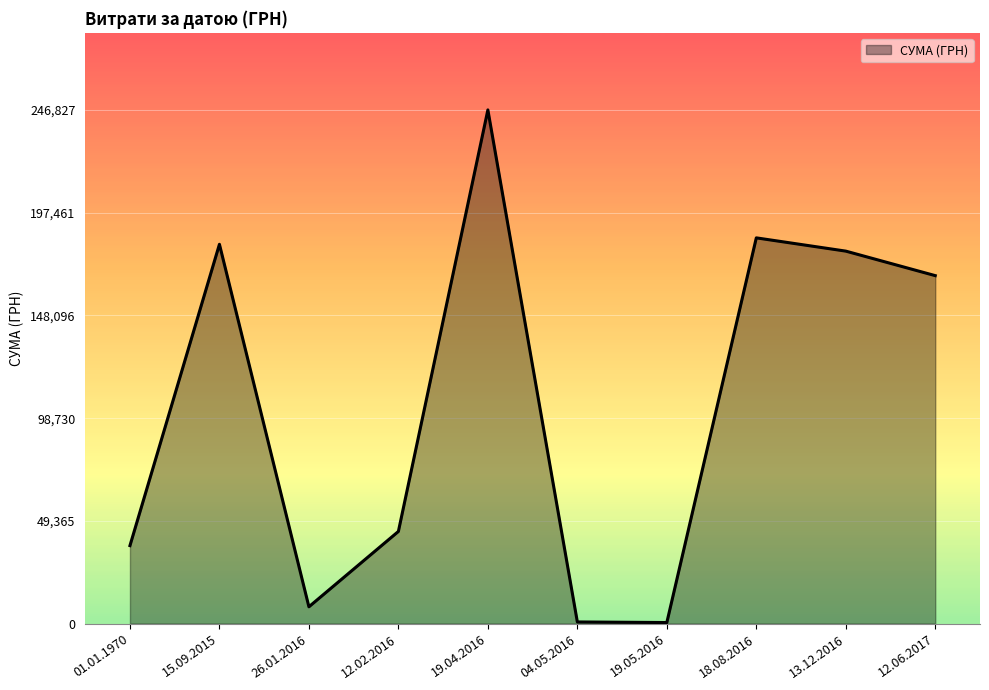

At which label is the value closest to 123677?

12.06.2017